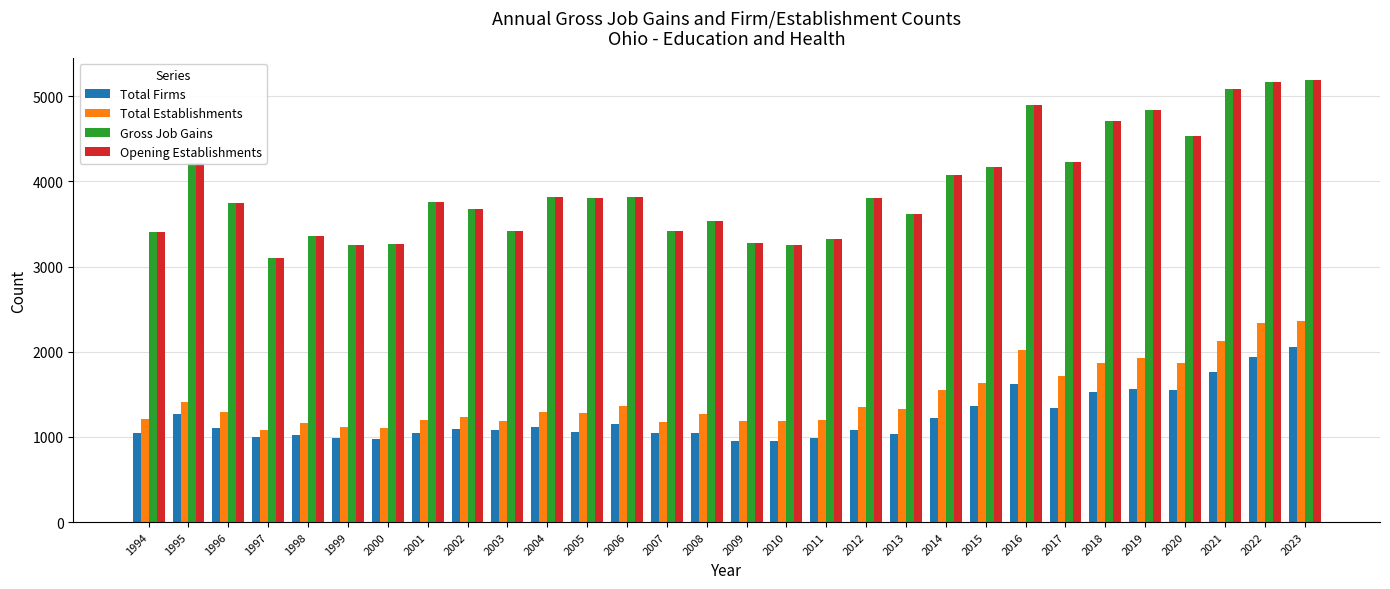

What is the spread (max minus min) of values at 2017?

2892